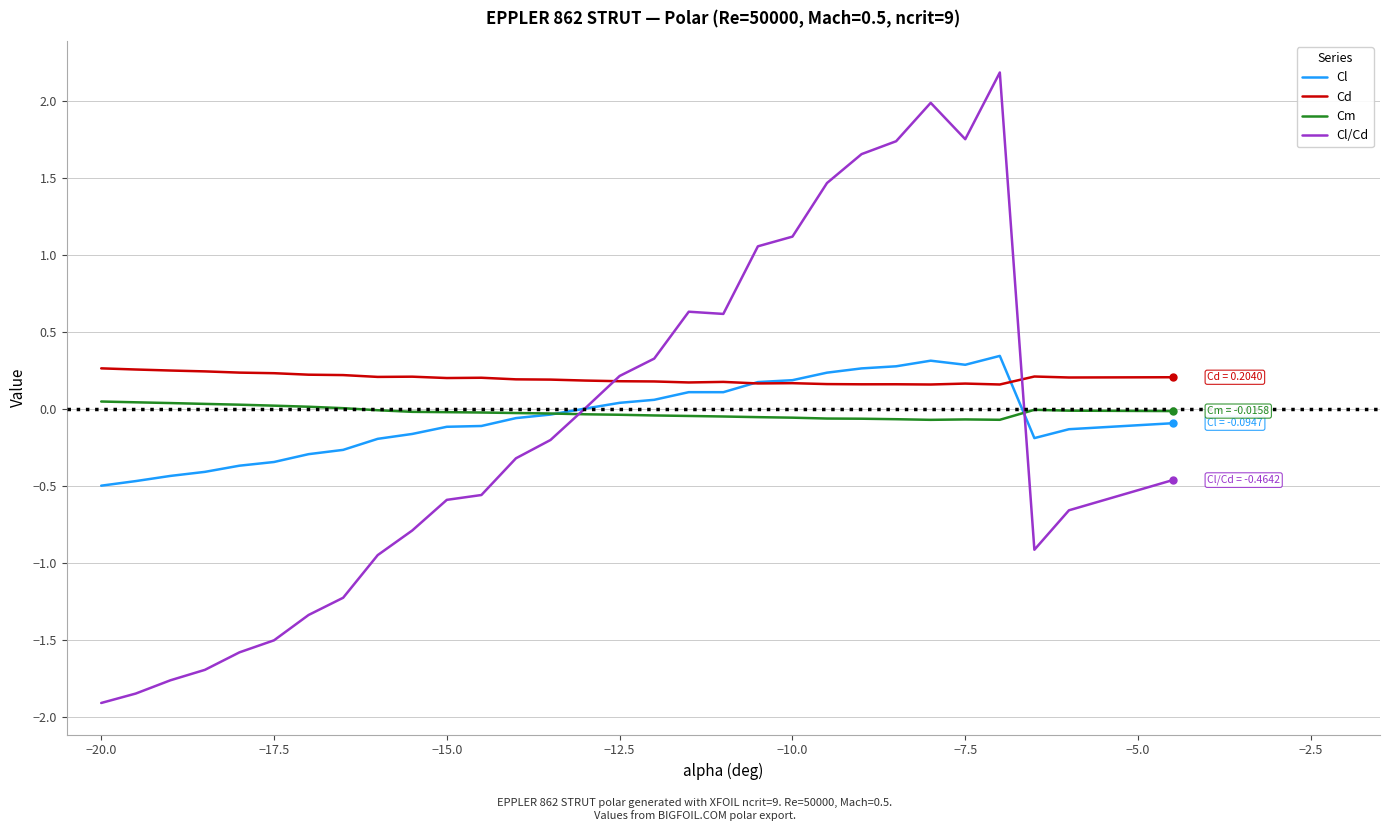

How many series are shown in this chart?

4